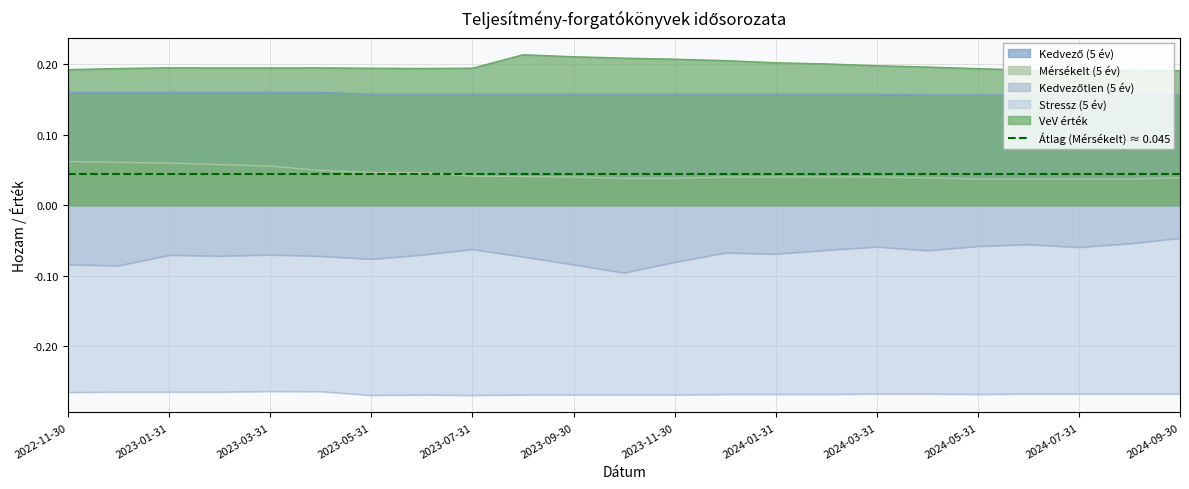

True or false: Mérsékelt (5 év) has a value of 0.0 at 2024-01-31.

False